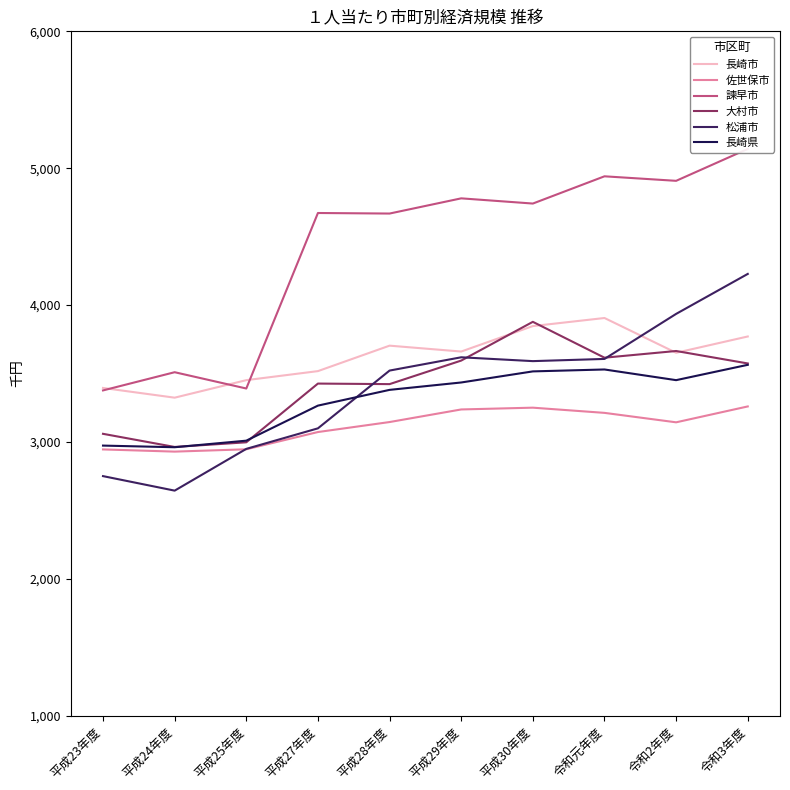

Rank the categories by 佐世保市 value from highest to lowest.

令和3年度, 平成30年度, 平成29年度, 令和元年度, 平成28年度, 令和2年度, 平成27年度, 平成25年度, 平成23年度, 平成24年度